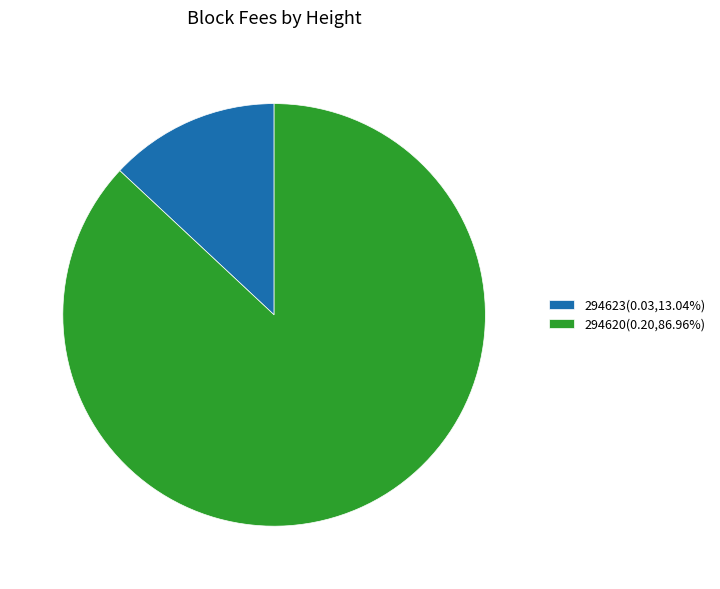

Which category has the biggest portion of the pie?

294620